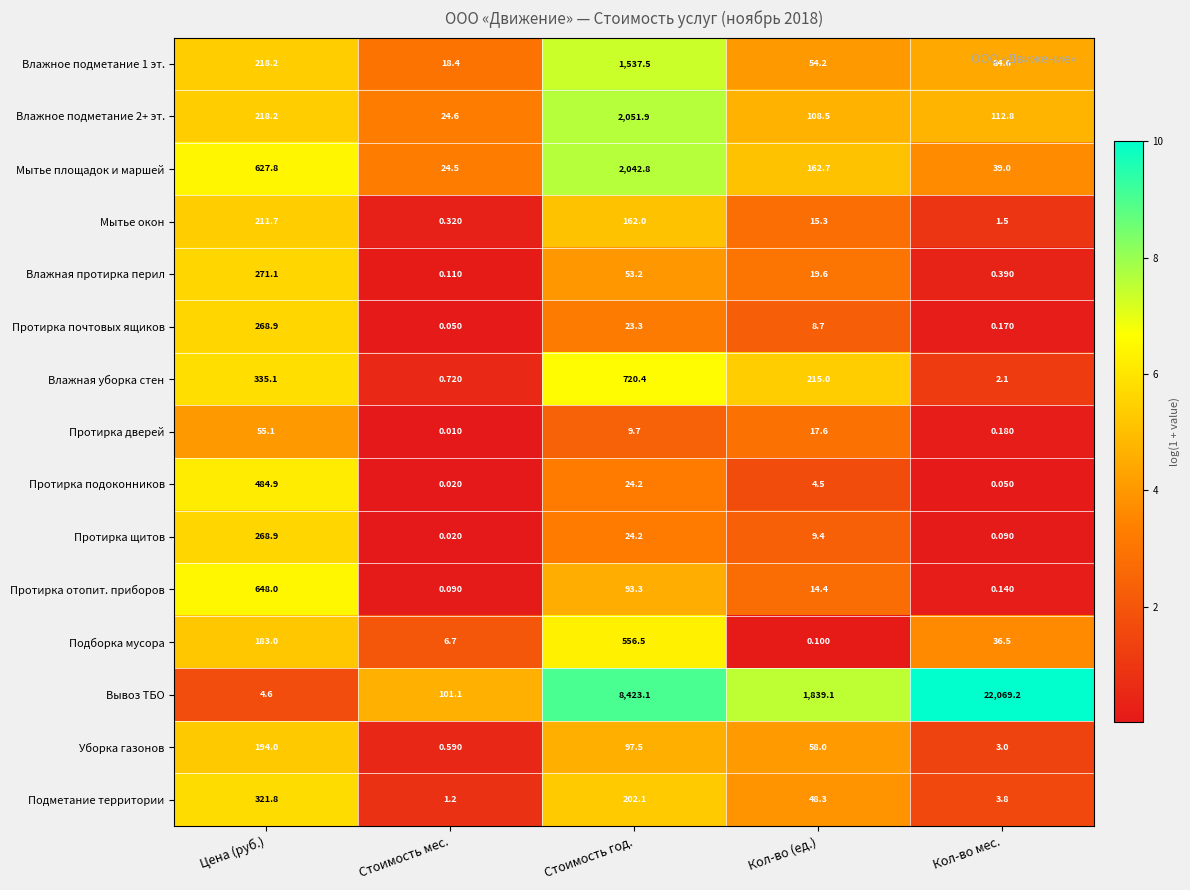

Which series has the widest spread of values?

Вывоз ТБО